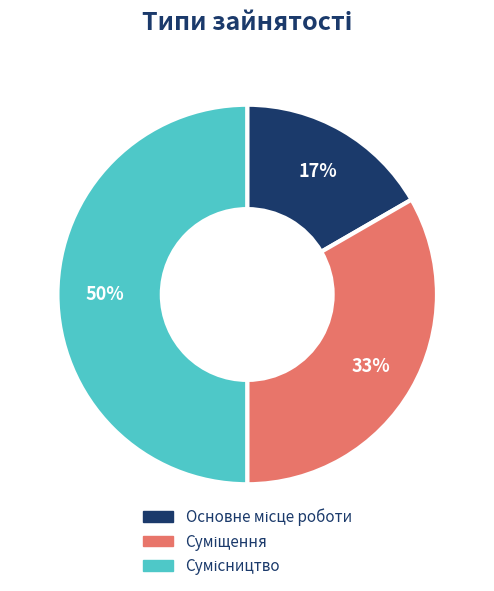

How many slices are in this pie chart?

3